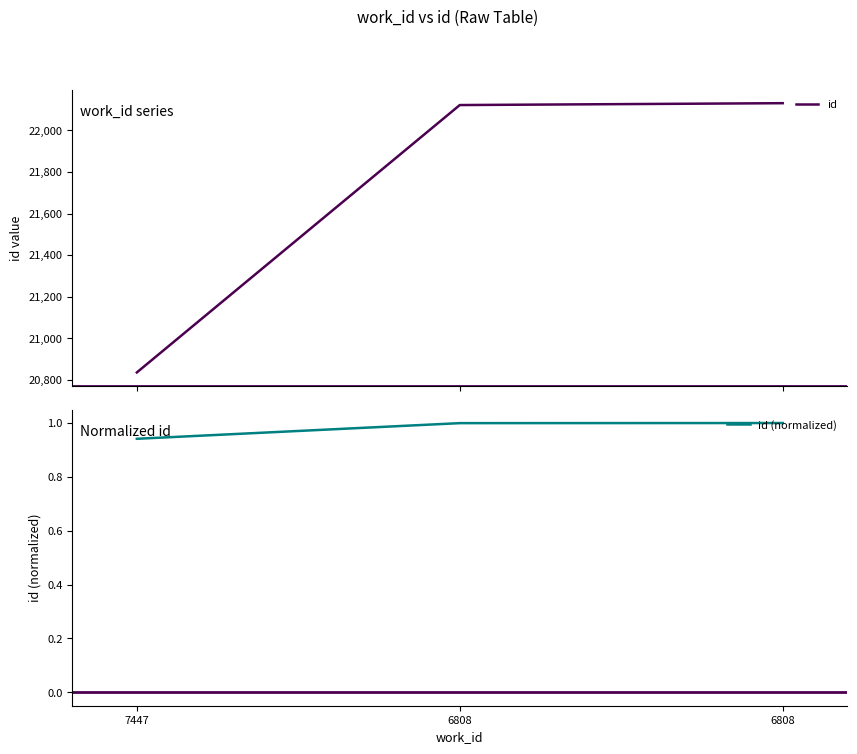

The value of id at 6808 is 22122.0. True or false?

True